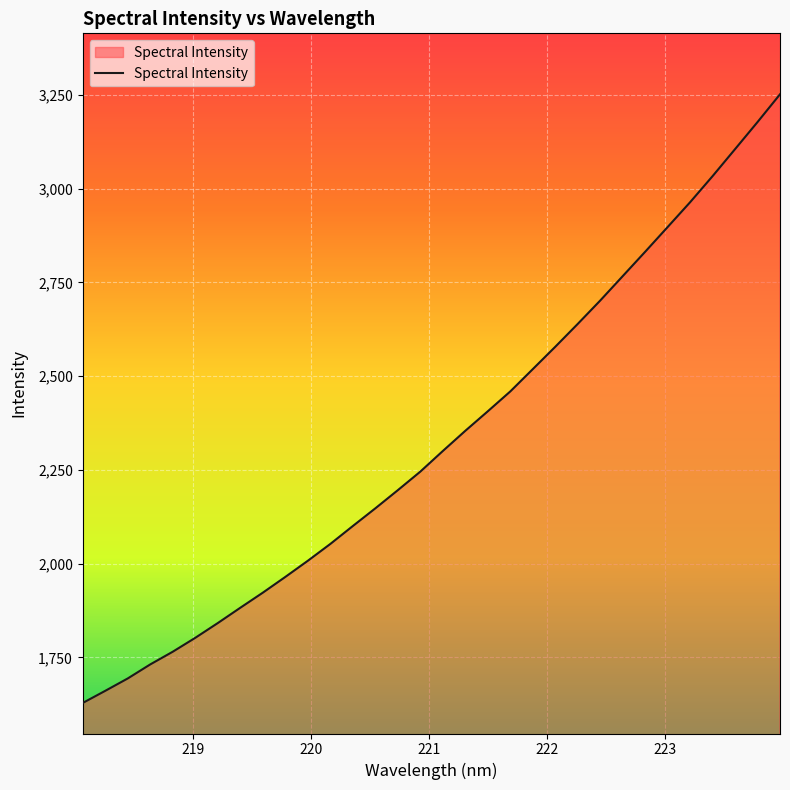

What is the difference between the maximum and minimum values?

1623.5